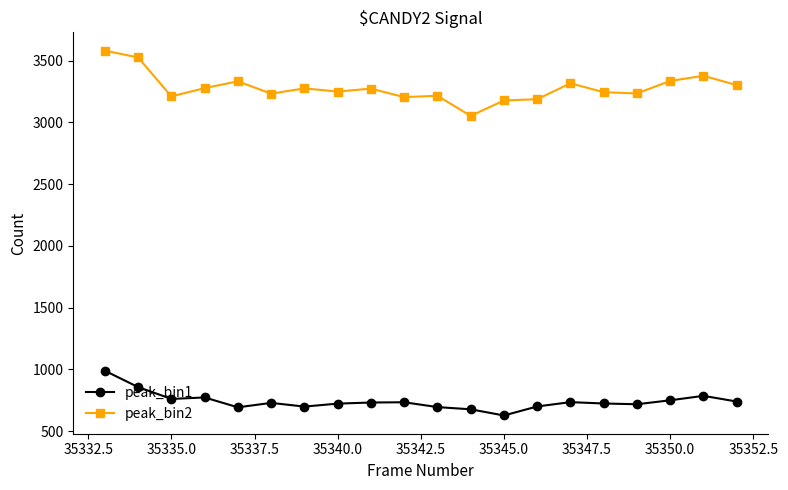

What is the value of the peak_bin2 point at the 14th from the left?

3187